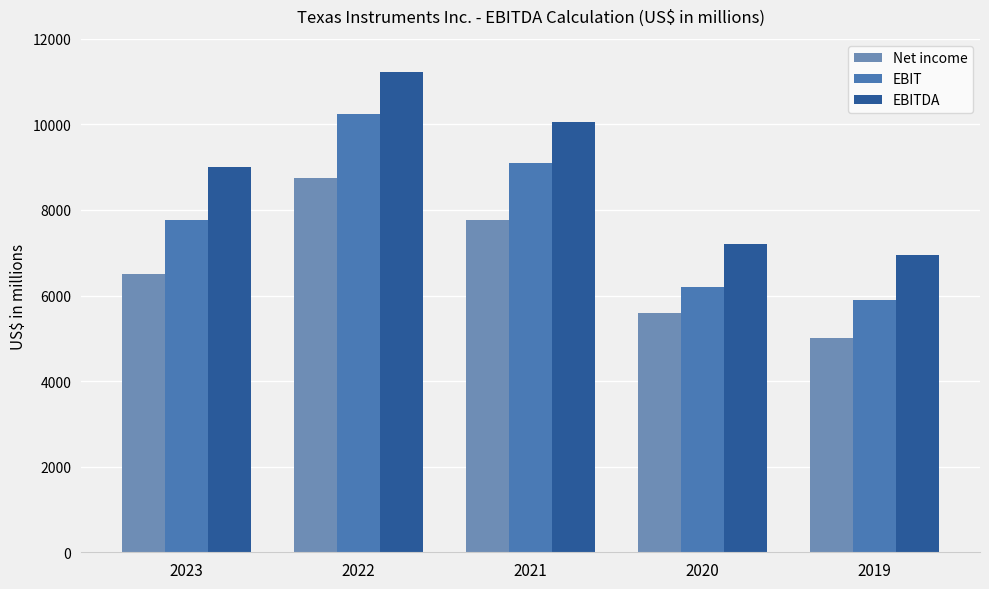

How many data points in EBITDA are less than 9009?

2